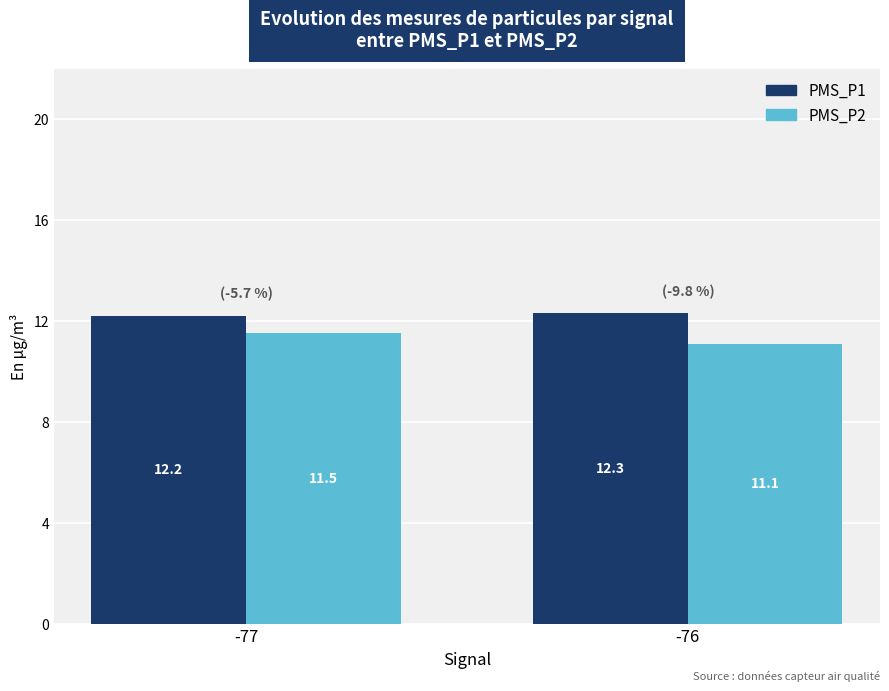

Which series has the largest total across all categories?

PMS_P1